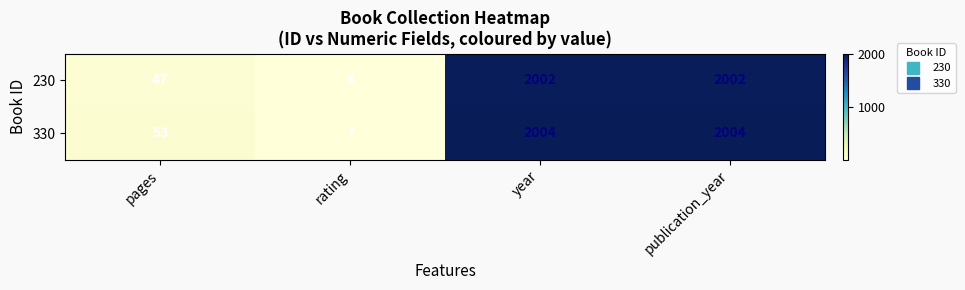

Rank the series by their average value, from highest to lowest.

330, 230